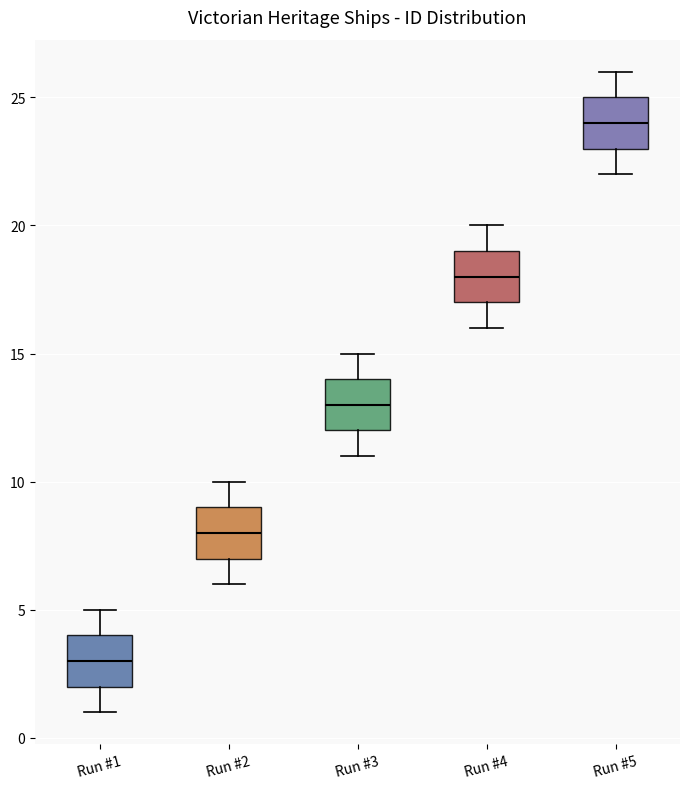

Reading left to right, transcribe this box plot: for each box, give where its median line is, the range the box spans, and where its two whiskers end, as read against the y-axis. The values are not printed on the chart, so give them approximately, as read against the axis.

Run #1: median 3, box 2 to 4, whiskers 1 to 5
Run #2: median 8, box 7 to 9, whiskers 6 to 10
Run #3: median 13, box 12 to 14, whiskers 11 to 15
Run #4: median 18, box 17 to 19, whiskers 16 to 20
Run #5: median 24, box 23 to 25, whiskers 22 to 26